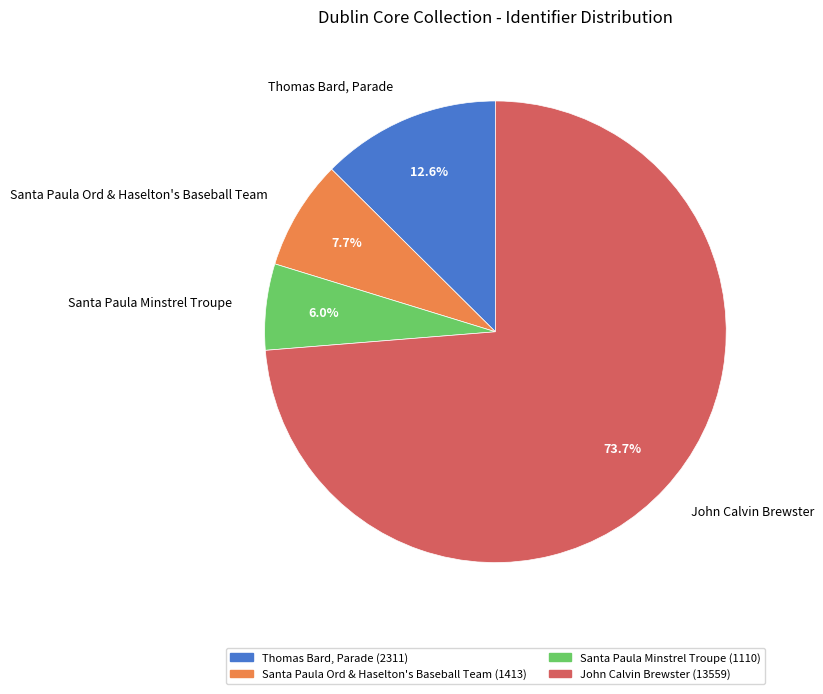

What is the ratio of the value at Thomas Bard, Parade to the value at Santa Paula Ord & Haselton's Baseball Team?

1.6